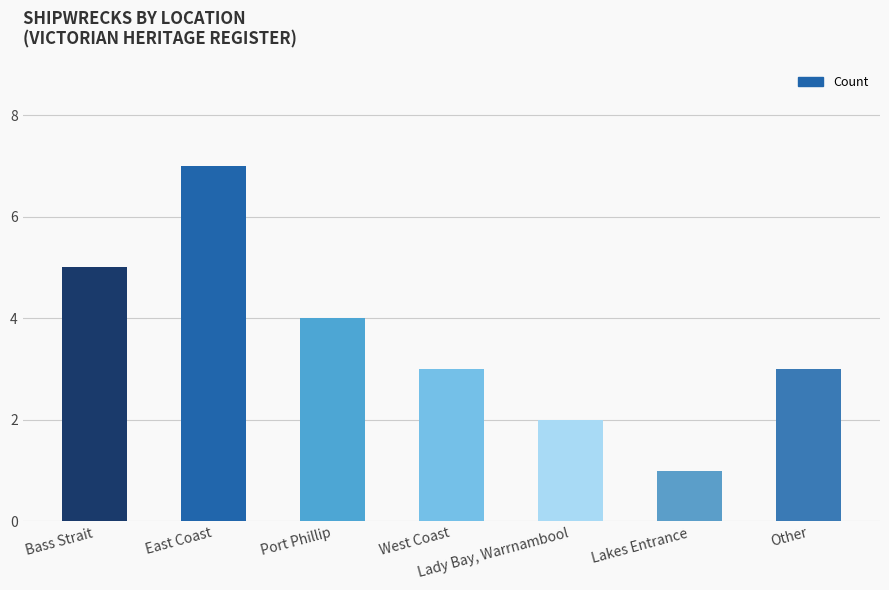

What is the sum of the values at Bass Strait and Other?

8